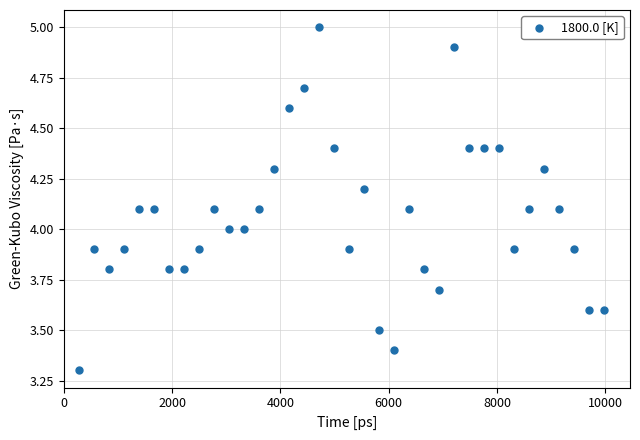

What is the range of X values (max minus min)?

9695.0